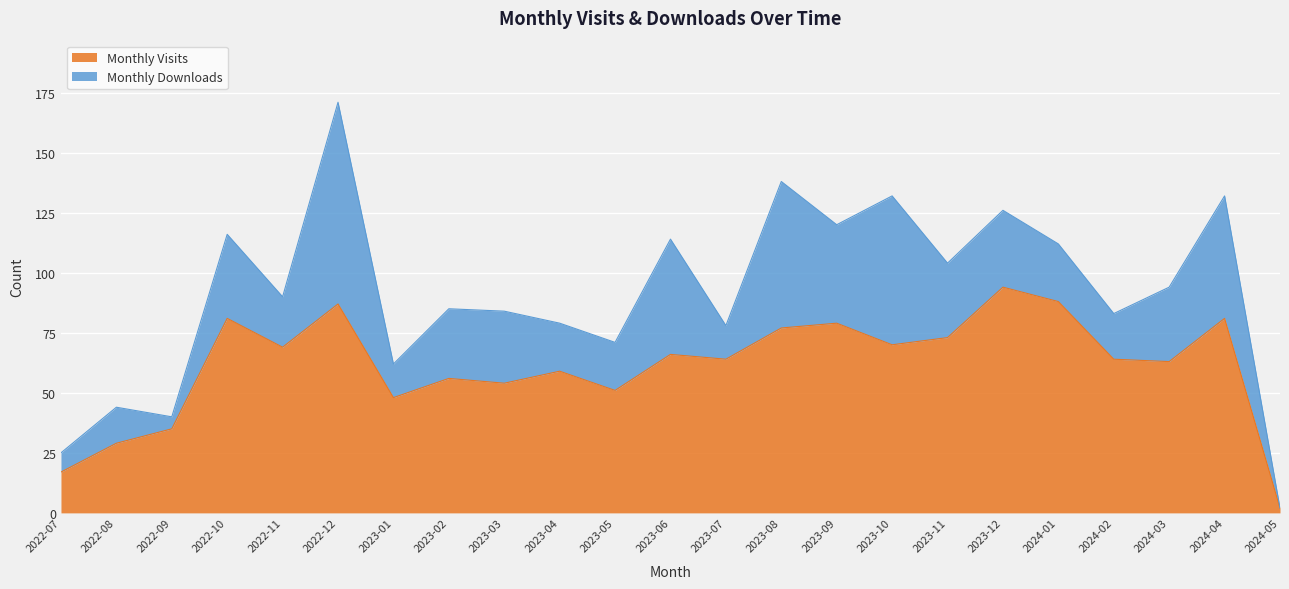

Is it true that Monthly Visits equals 77 at 2023-08?

True